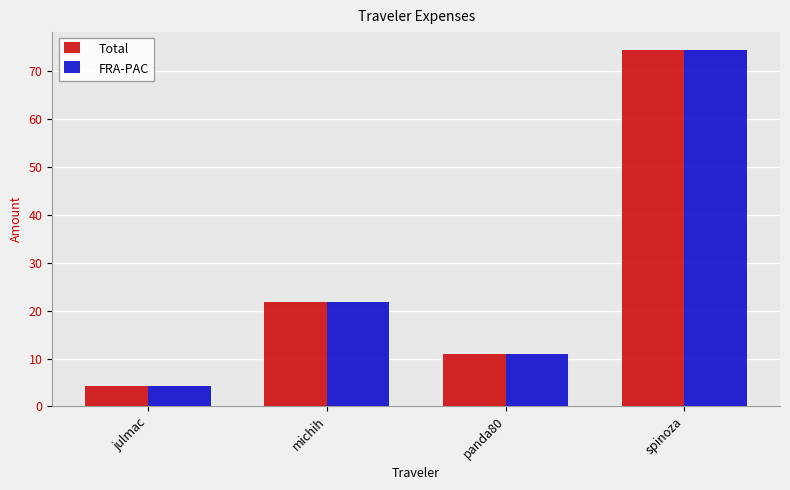

At which label does Total reach its minimum?

julmac